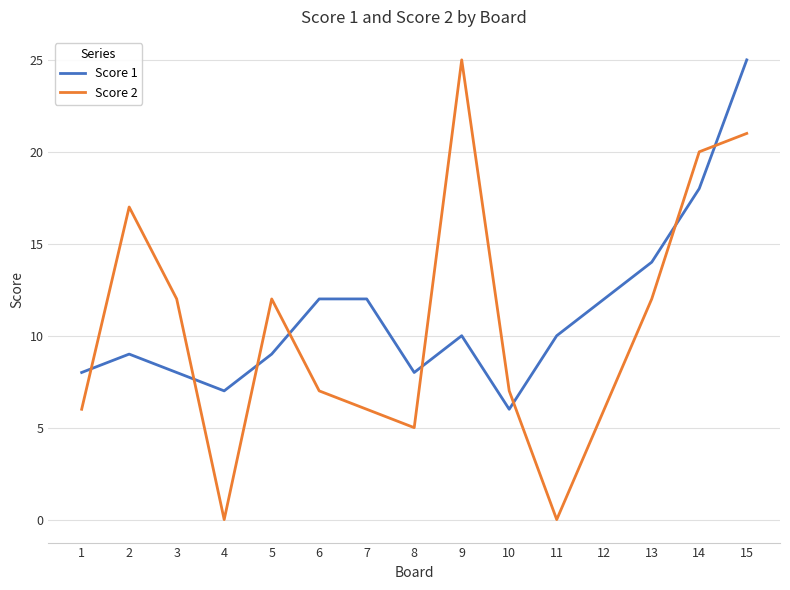

What is the highest value of the Score 2 series?

25